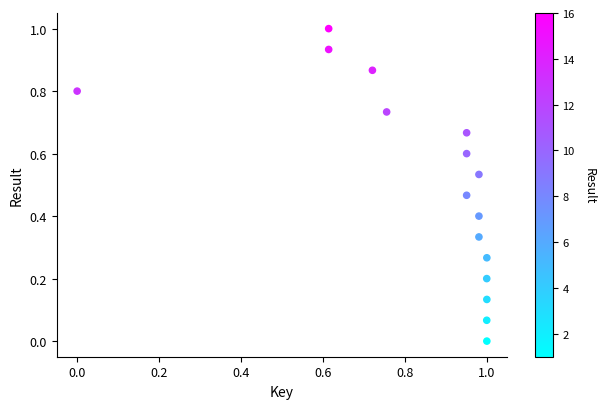

What is the range of X values (max minus min)?

1.0